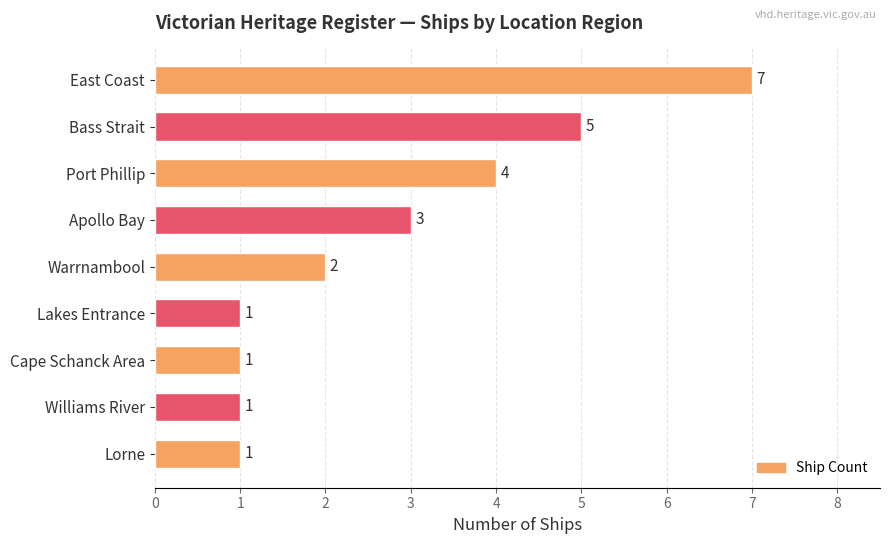

What is the difference between the second highest and second lowest values?

4